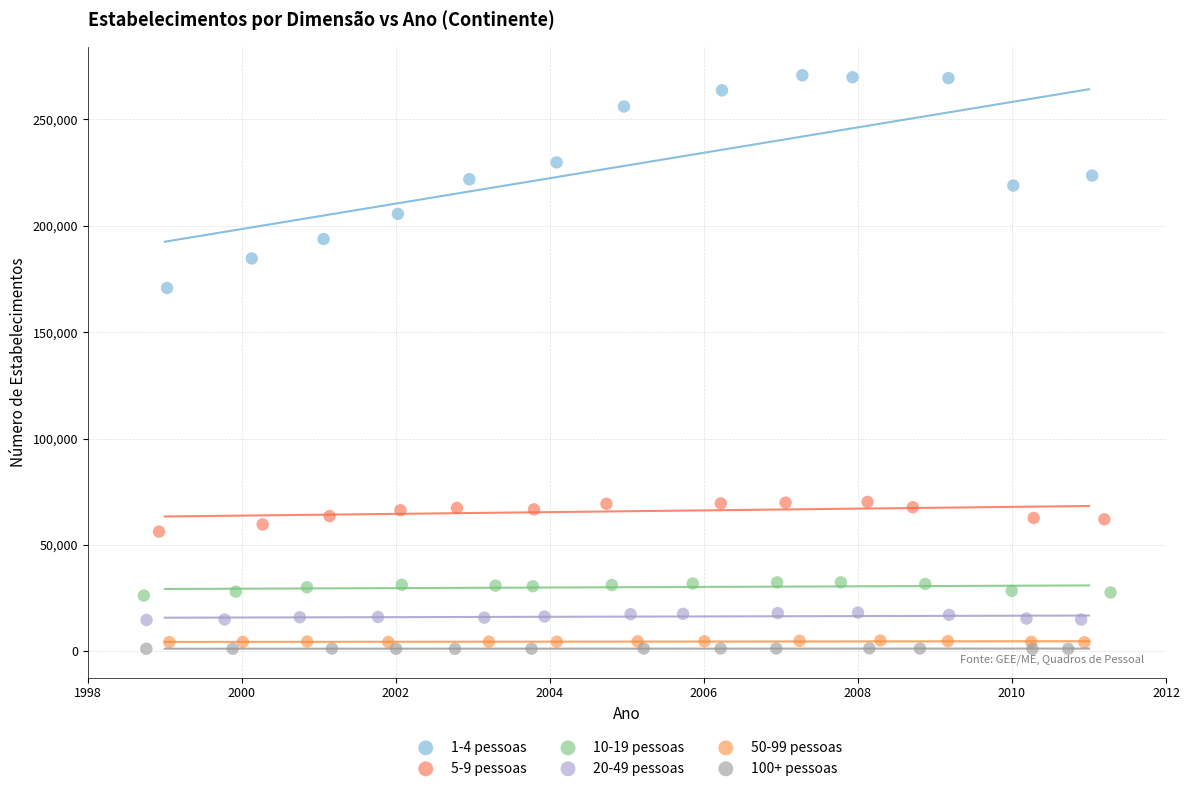

What are all the series names shown in the legend?

1-4 pessoas, 5-9 pessoas, 10-19 pessoas, 20-49 pessoas, 50-99 pessoas, 100+ pessoas